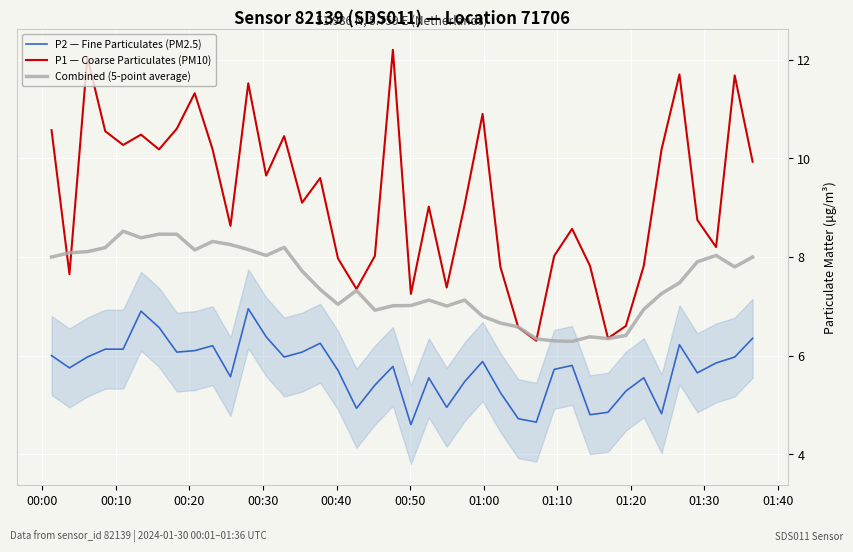

What is the maximum value for P1 — Coarse Particulates (PM10)?

12.2